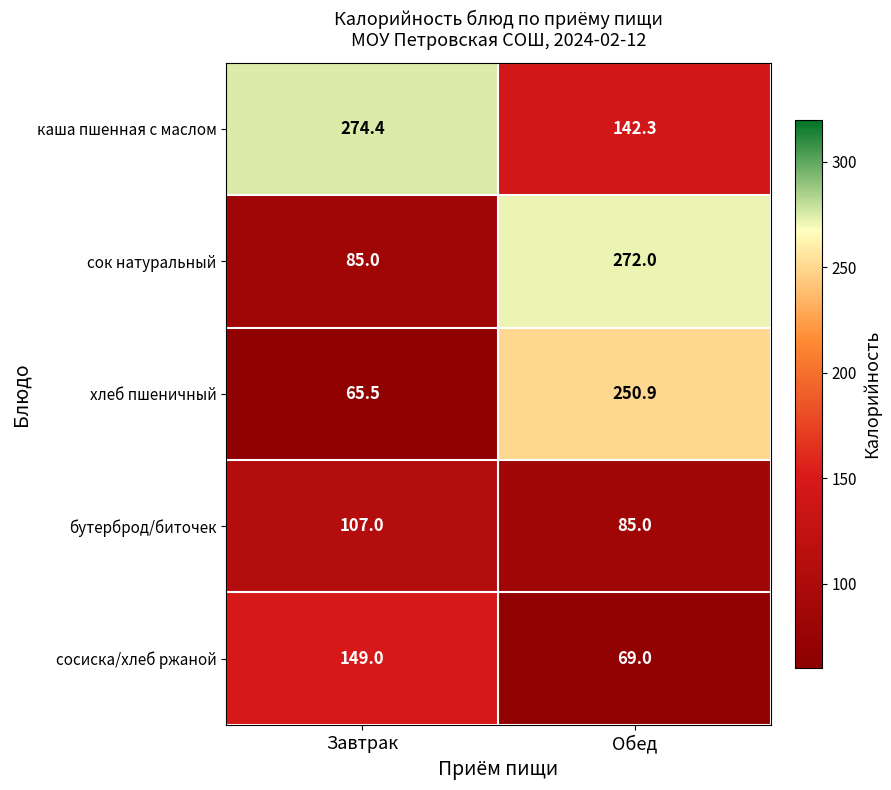

Where is хлеб пшеничный nearest to the value 158?

Завтрак